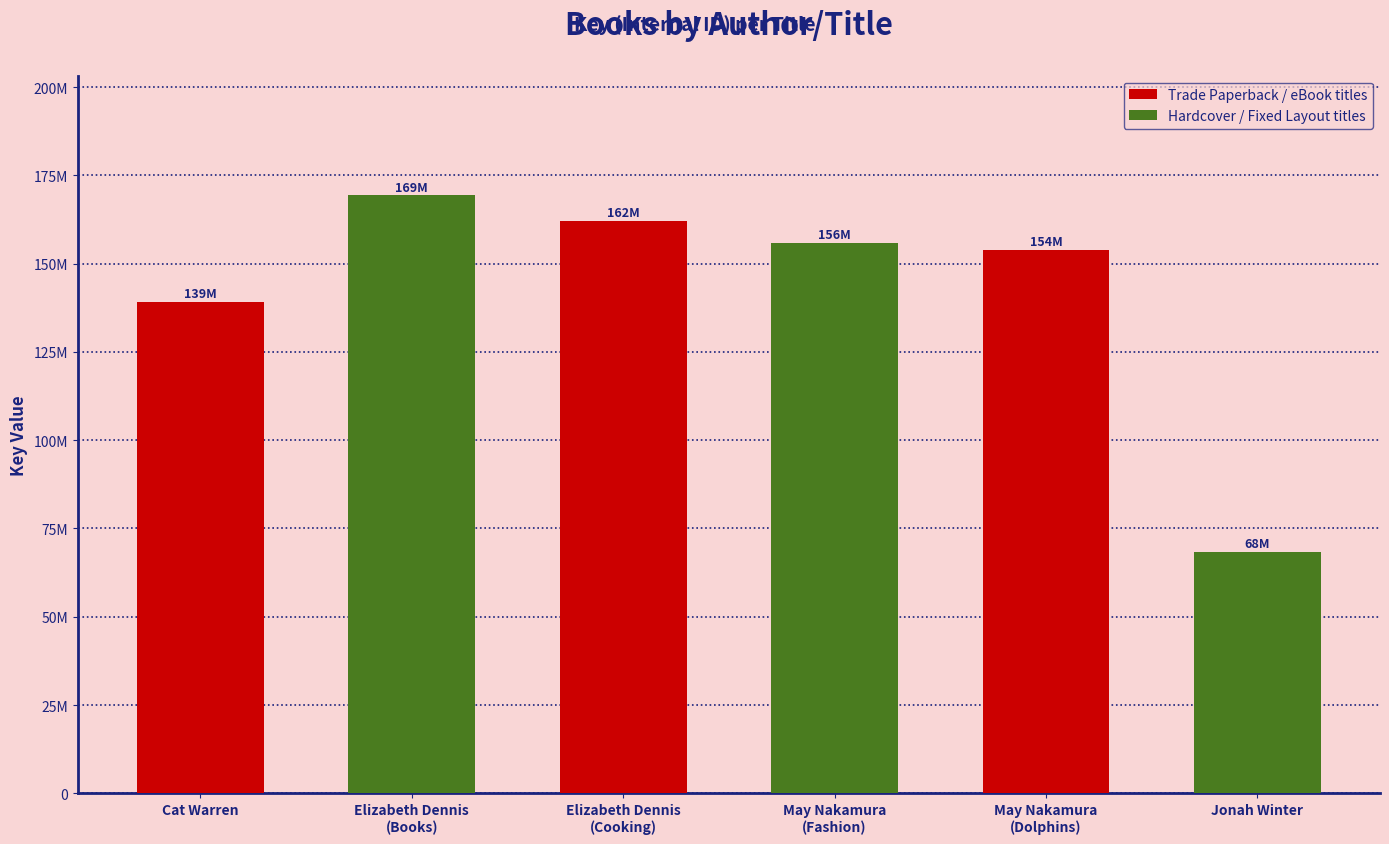

Reading left to right, what are all the values shown in this chart?

Trade Paperback / eBook titles: 139135189	162017670	153814818
Hardcover / Fixed Layout titles: 169352593	155859941	68333824